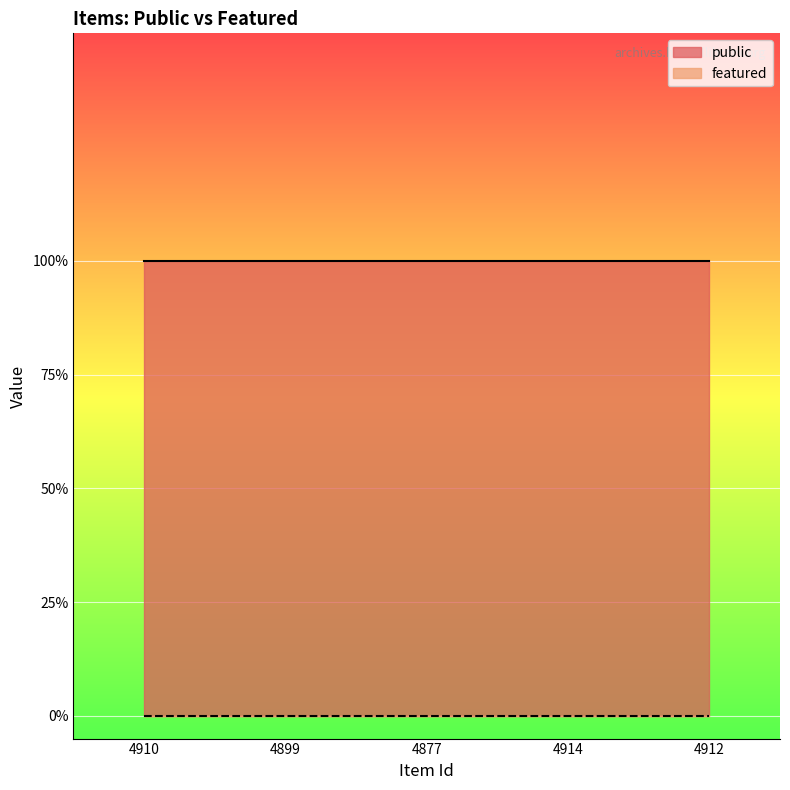

Which series has the largest total across all categories?

public